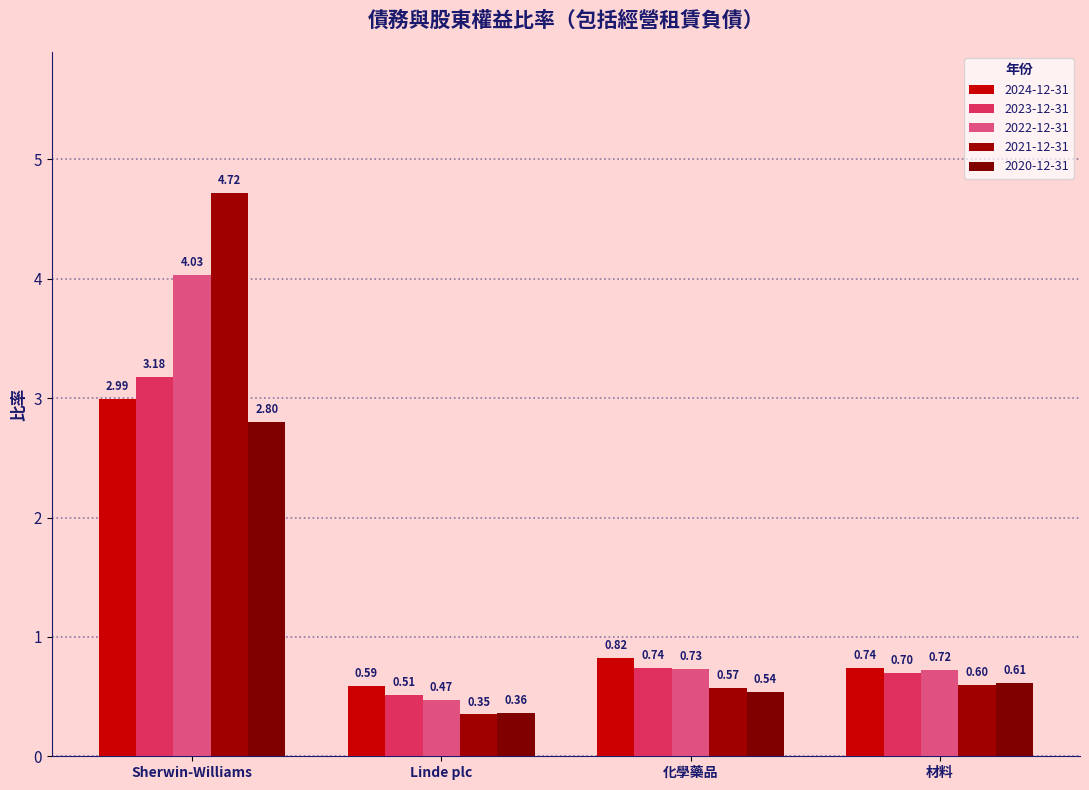

What is the lowest value of the 2021-12-31 series?

0.3